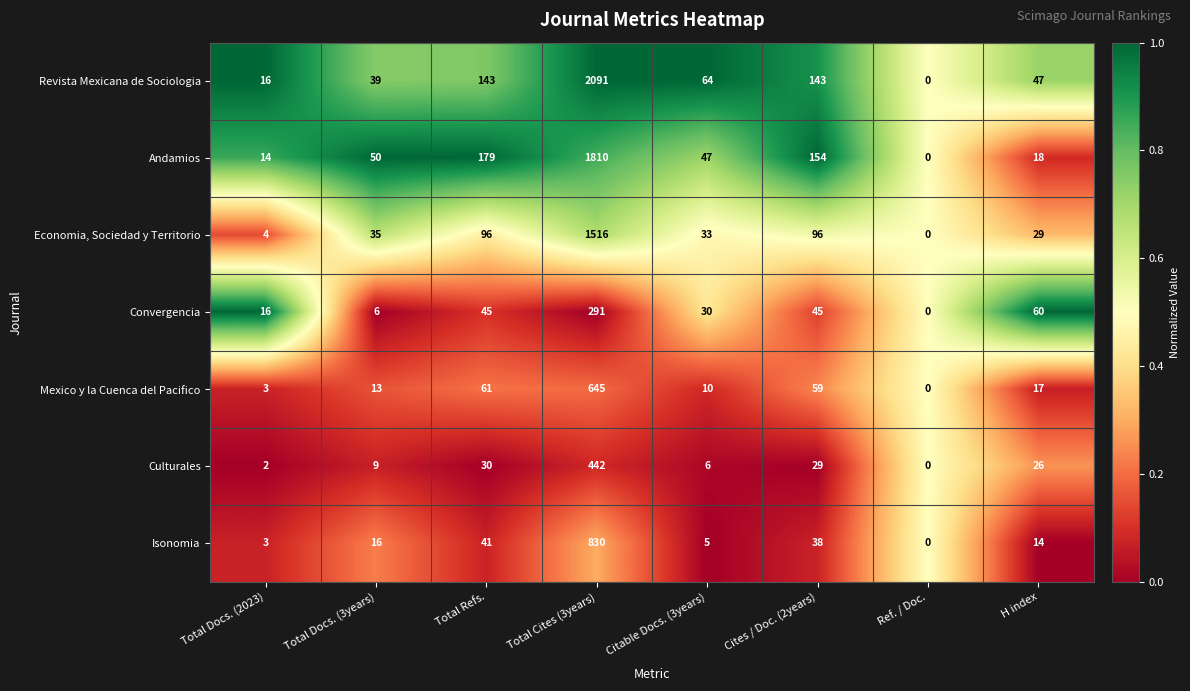

True or false: Convergencia has a value of 426 at Total Cites (3years).

False